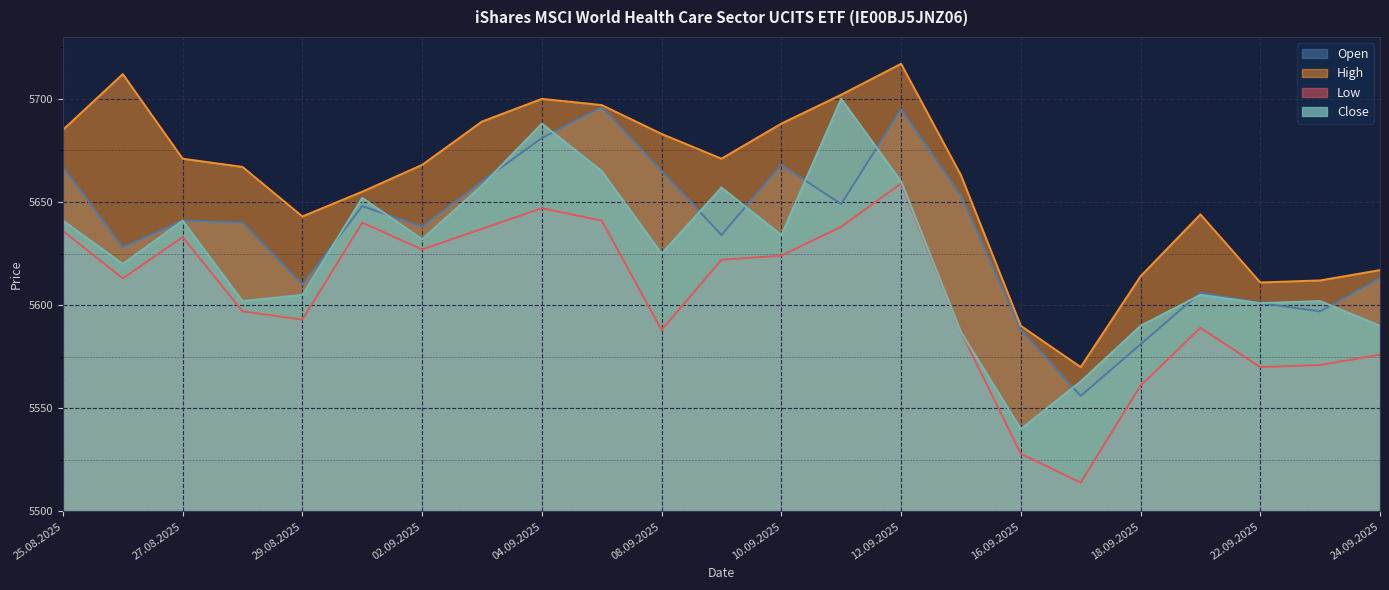

Which label corresponds to the largest value in the chart?

12.09.2025